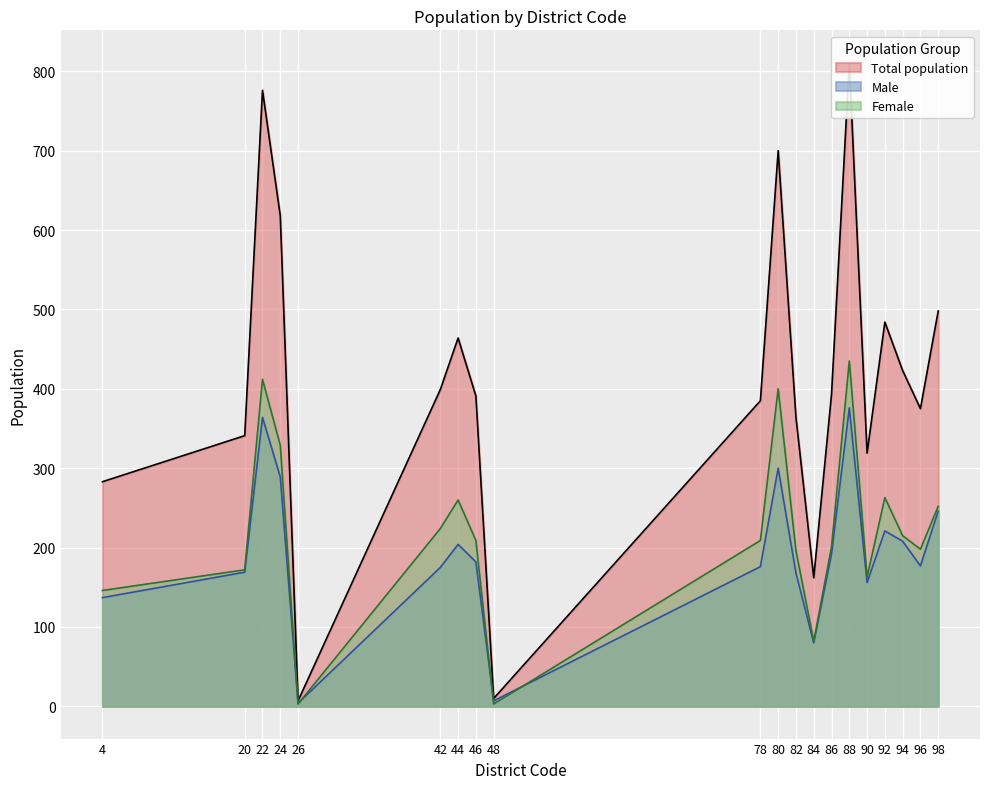

Which series has the largest range (max minus min)?

Total population